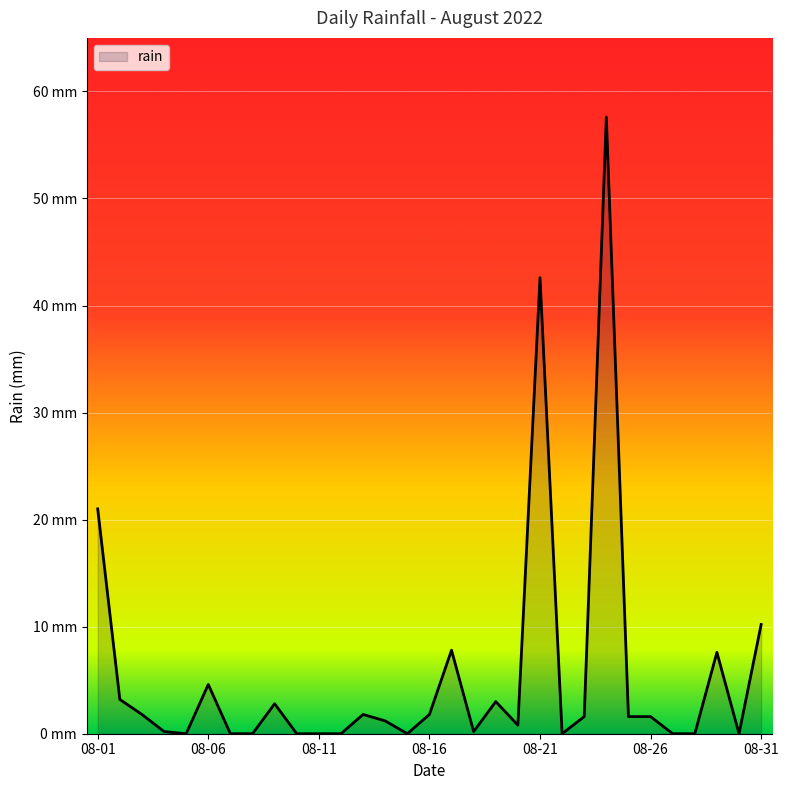

How many points are higher than both their immediate neighbors (excluding endpoints)?

8